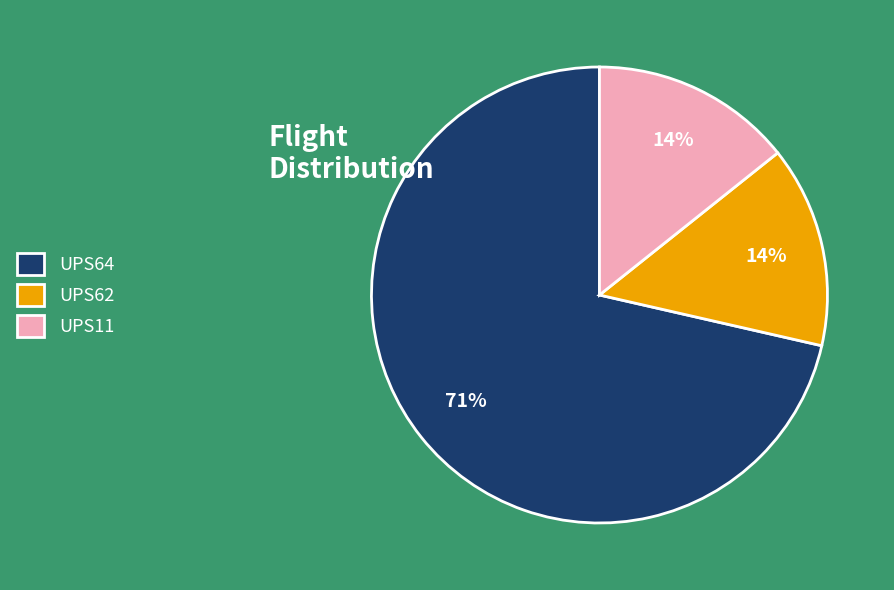

Count the number of slices in the pie.

3